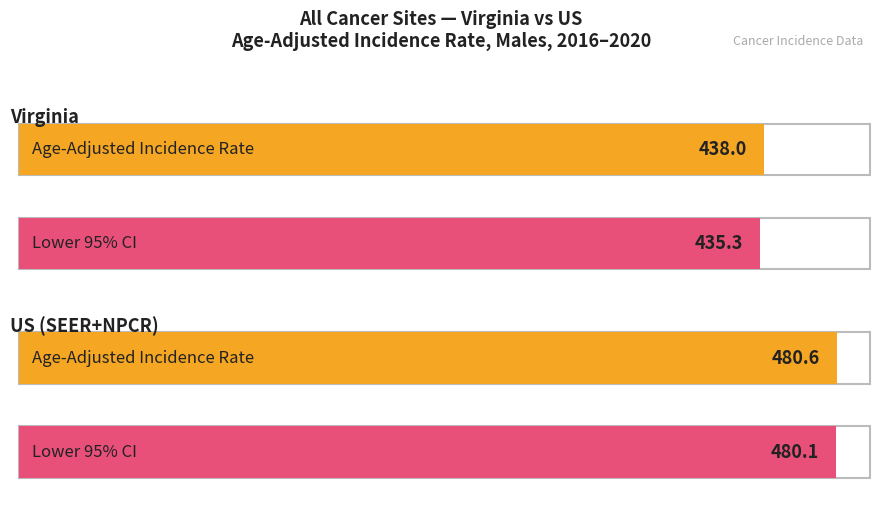

Rank the categories by Age-Adjusted Incidence Rate value from lowest to highest.

Virginia, US (SEER+NPCR)